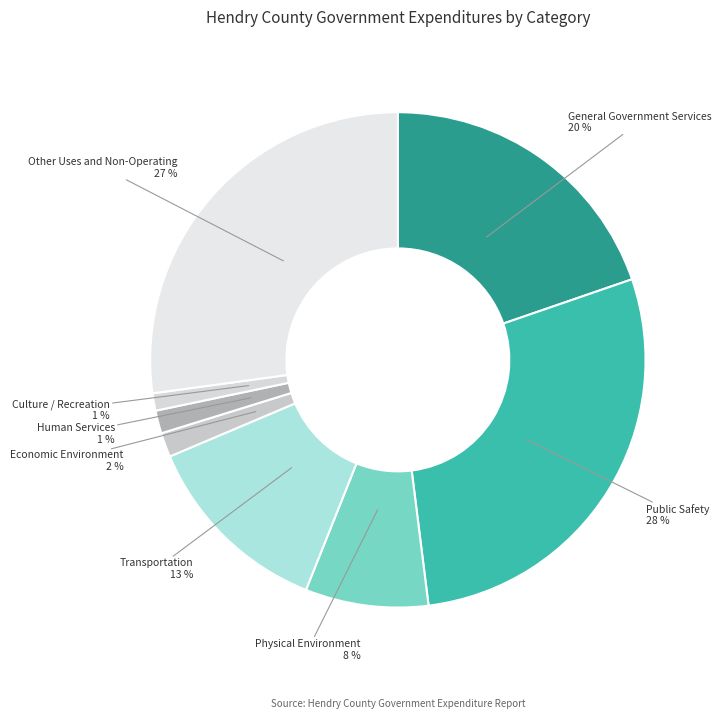

Between Culture / Recreation and General Government Services, which is larger?

General Government Services